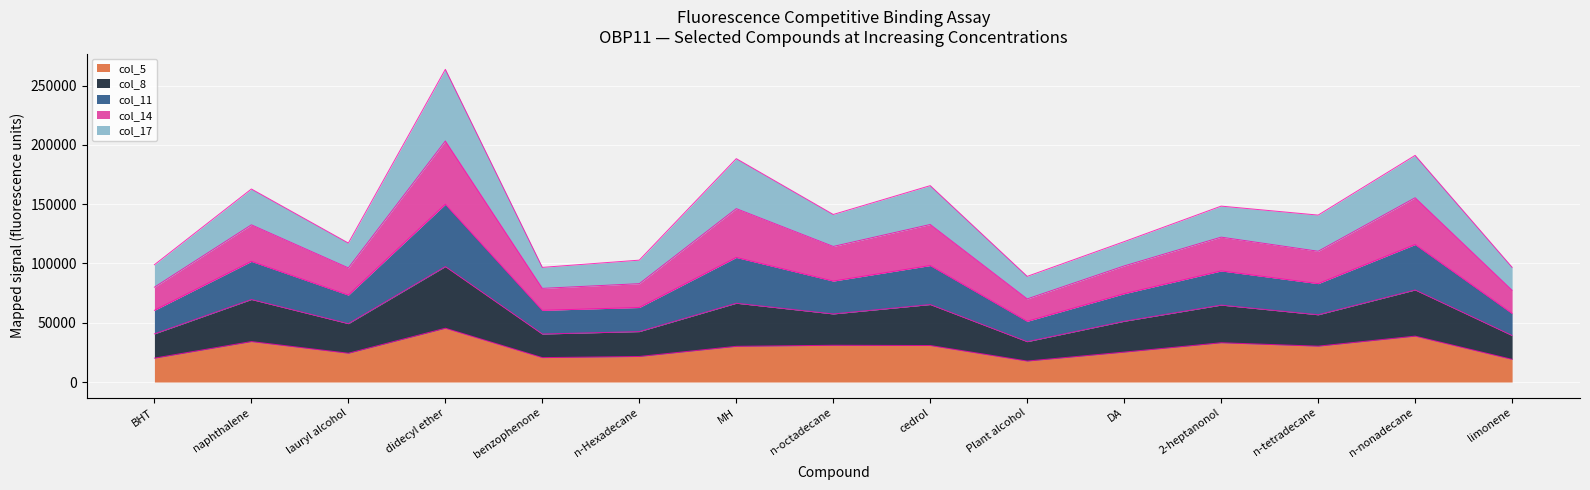

Rank the categories by col_8 value from highest to lowest.

didecyl ether, n-nonadecane, MH, naphthalene, cedrol, 2-heptanonol, n-octadecane, n-tetradecane, DA, lauryl alcohol, n-Hexadecane, benzophenone, BHT, limonene, Plant alcohol